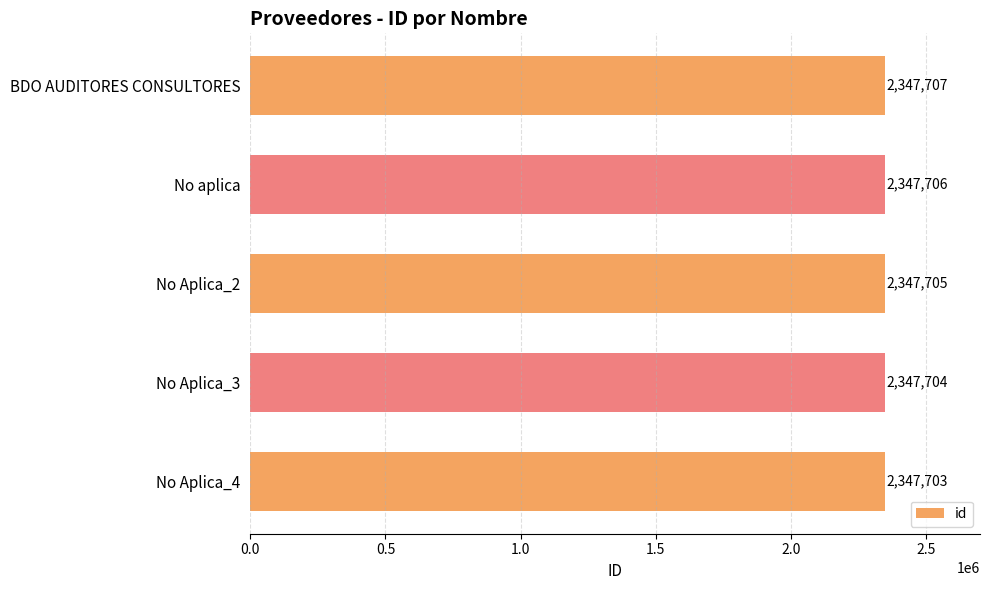

The value at No Aplica_2 is 3364232. True or false?

False